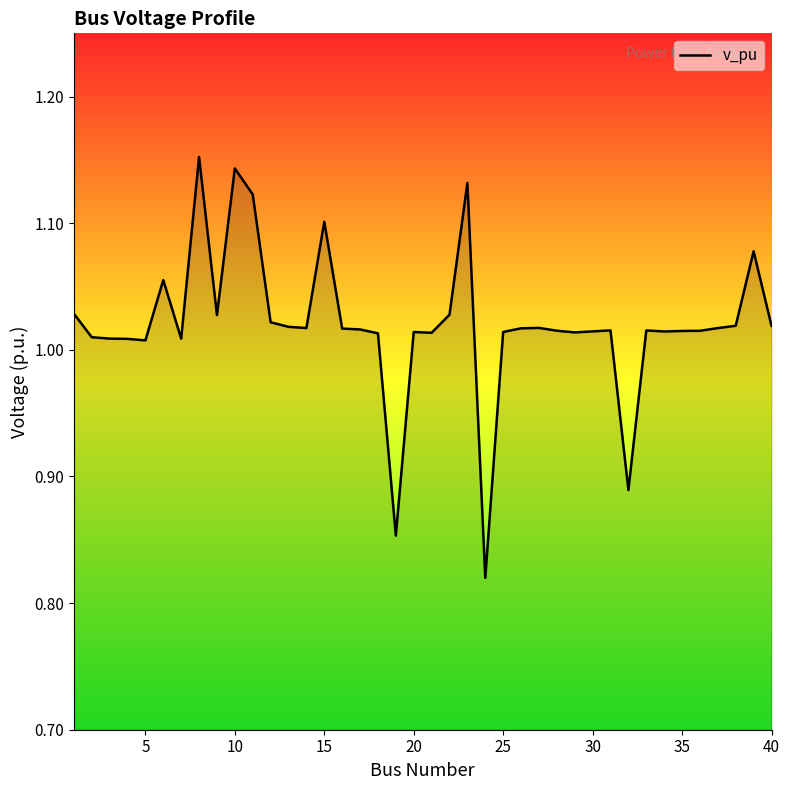

What is the difference between the maximum and minimum values?

0.3